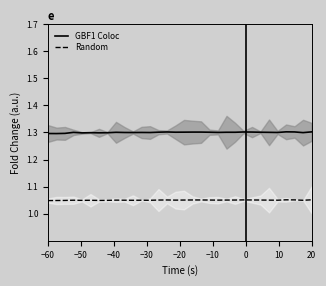

What is the lowest value of the Random series?

1.0